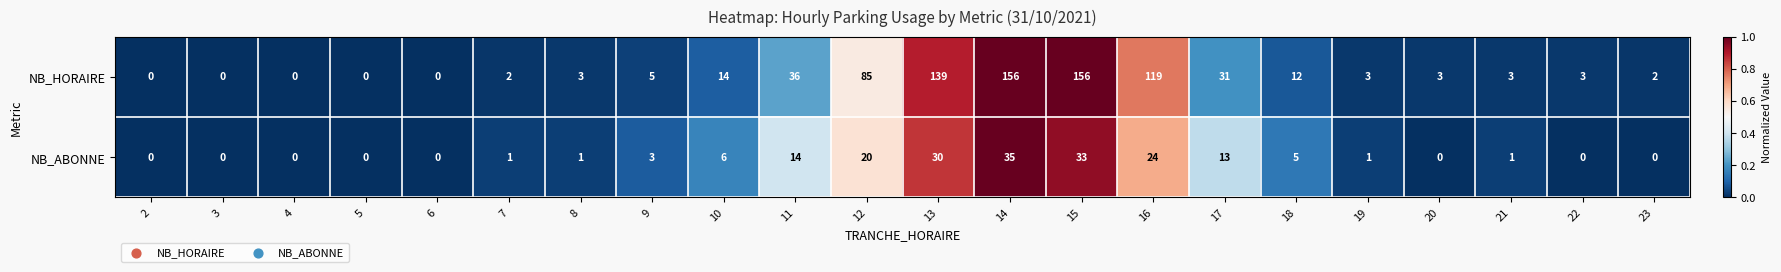

Which series has the widest spread of values?

NB_HORAIRE